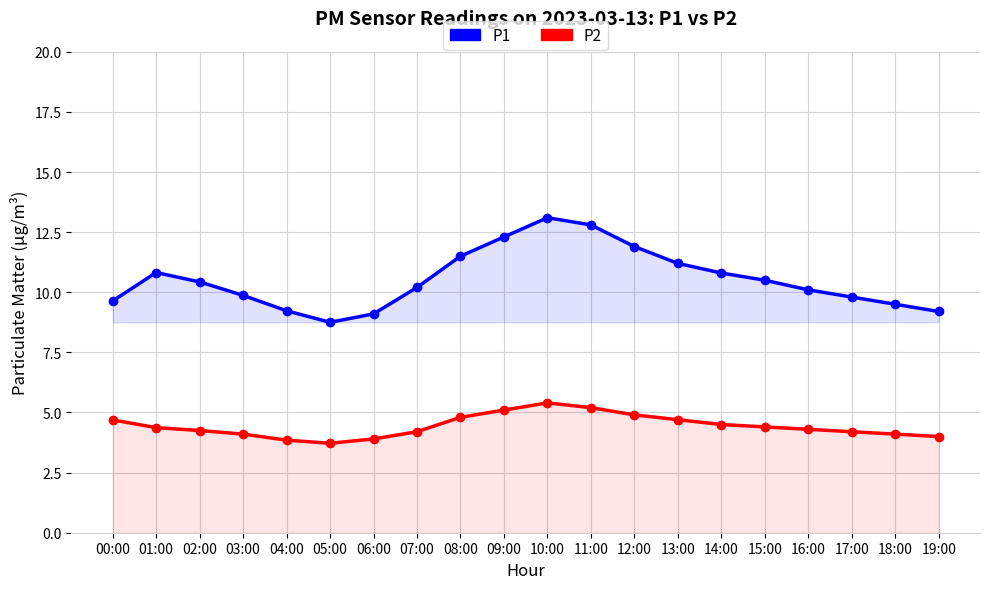

Which label corresponds to the largest value in the chart?

10:00